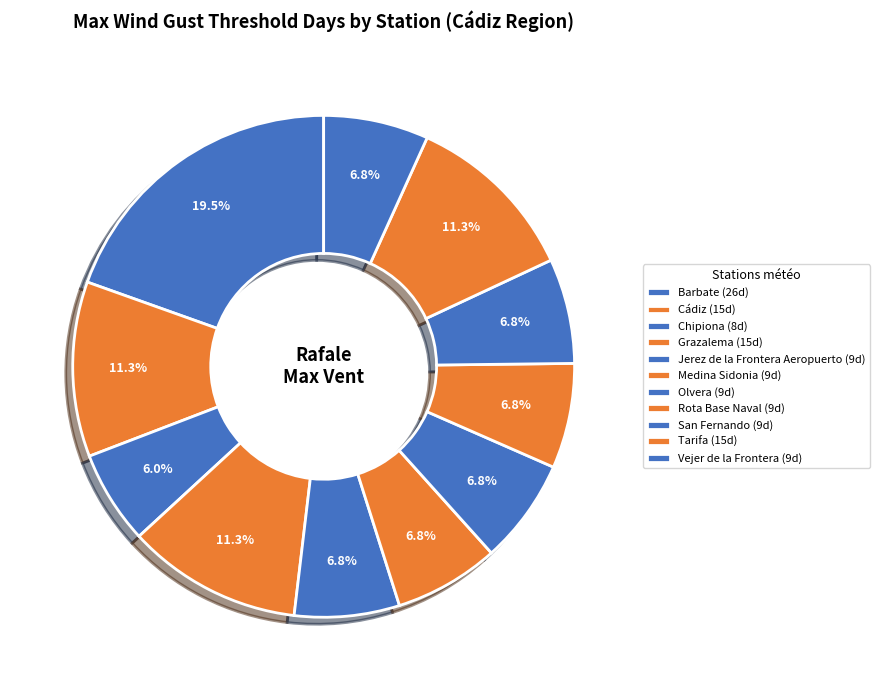

Which category has the biggest portion of the pie?

Barbate